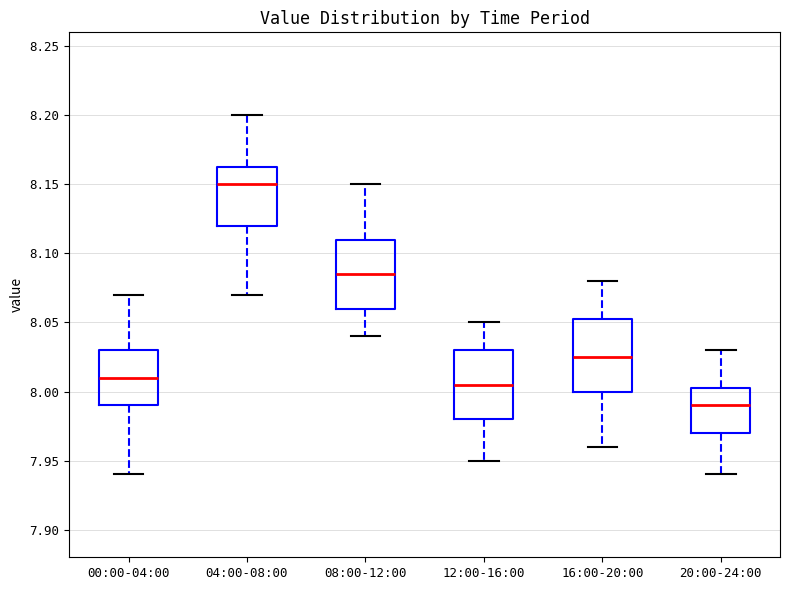

Where is the upper edge of the box for 12:00-16:00 on the y-axis? The values are not printed on the chart, so give them approximately, as read against the axis.

8.030